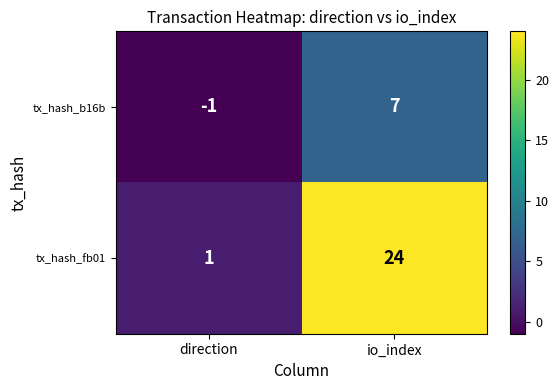

At which category does the chart reach its peak across all series?

io_index